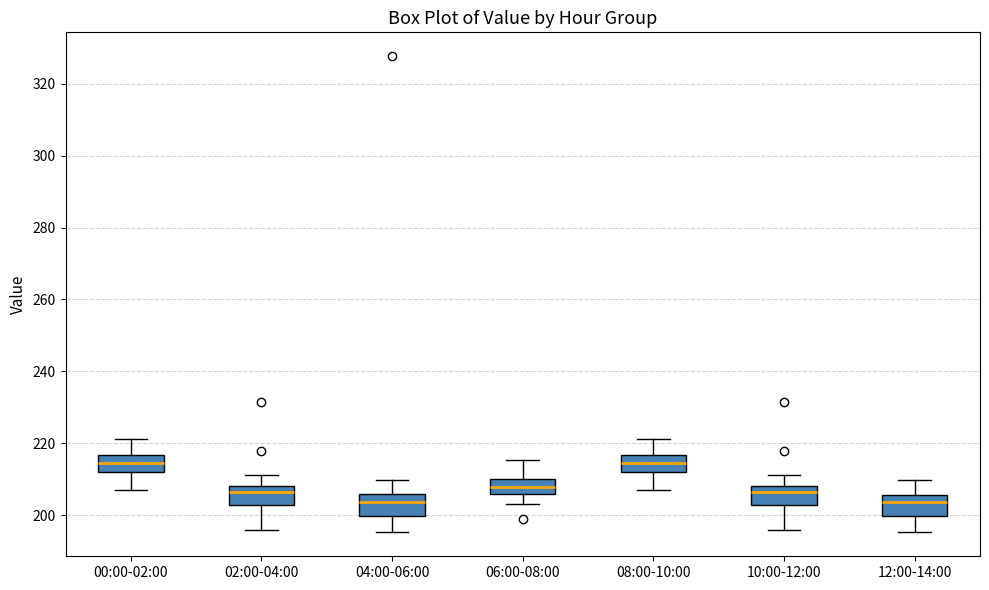

Reading left to right, read every box against the y-axis: the position of its median line, the range the box covers, and the ends of its whiskers. The values are not printed on the chart, so give them approximately, as read against the axis.

00:00-02:00: median 214, box 212 to 216, whiskers 206 to 222
02:00-04:00: median 206, box 202 to 208, whiskers 196 to 212
04:00-06:00: median 204, box 200 to 206, whiskers 196 to 210
06:00-08:00: median 208, box 206 to 210, whiskers 204 to 216
08:00-10:00: median 214, box 212 to 216, whiskers 206 to 222
10:00-12:00: median 206, box 202 to 208, whiskers 196 to 212
12:00-14:00: median 204, box 200 to 206, whiskers 196 to 210